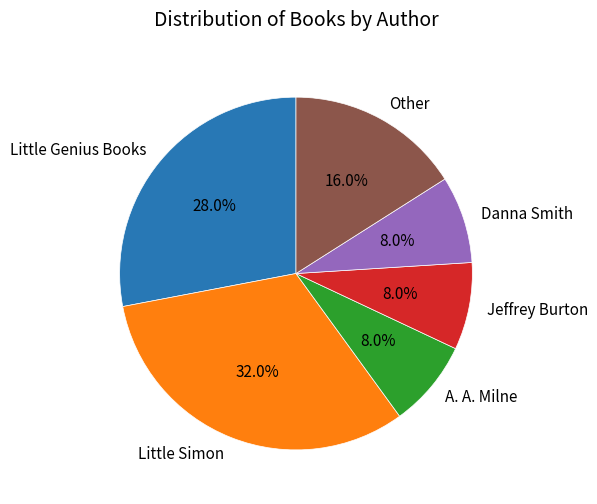

To the nearest percent, what percentage of the pie is Danna Smith?

8%